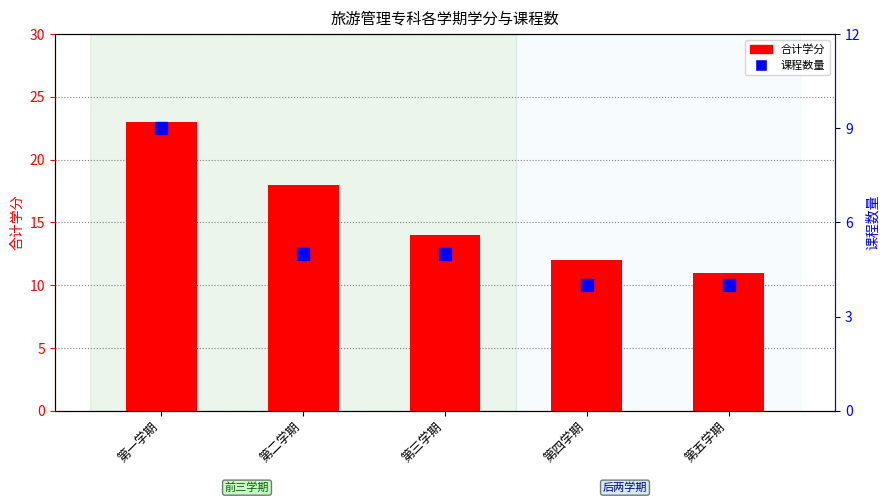

What is the difference between the maximum and minimum values in the 课程数量 series?

5